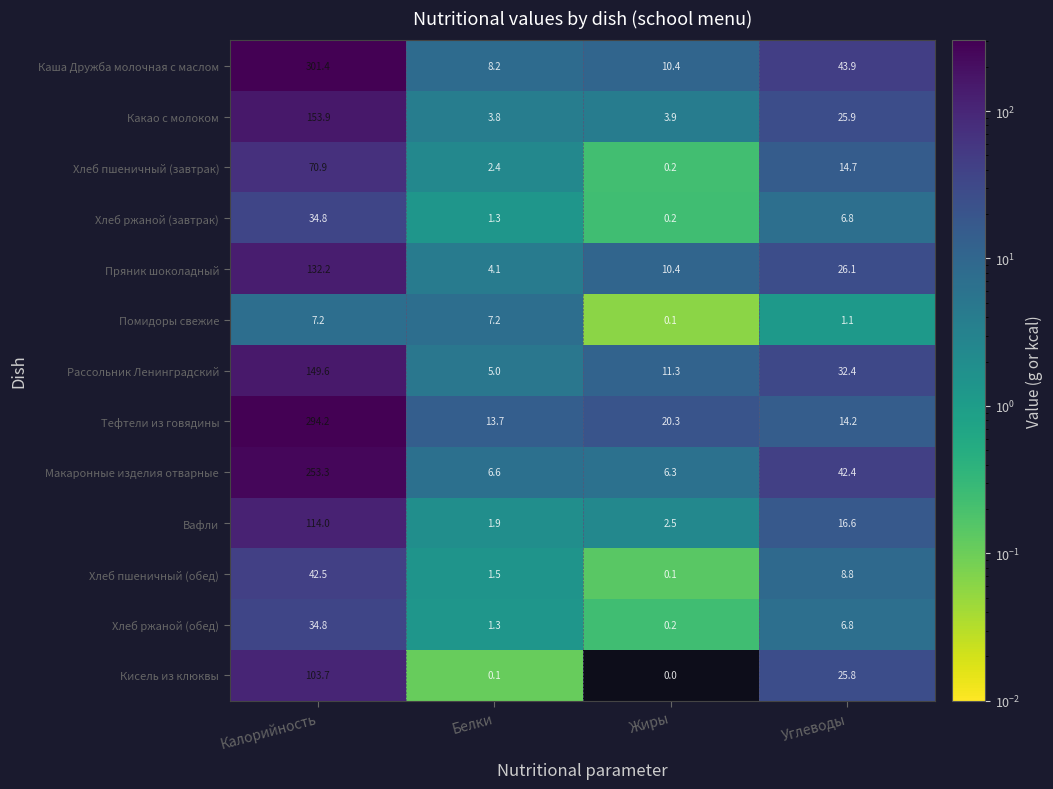

At how many categories does at least one series exceed 54?

1